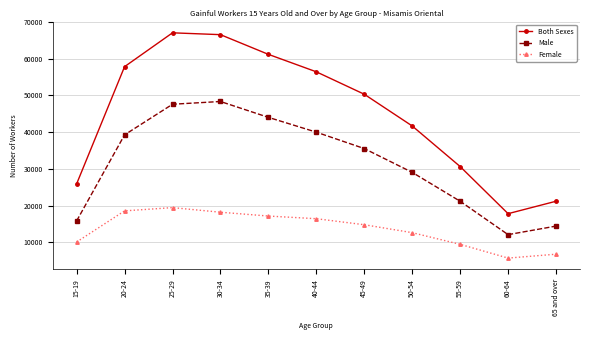

What is the minimum value for Male?

12092